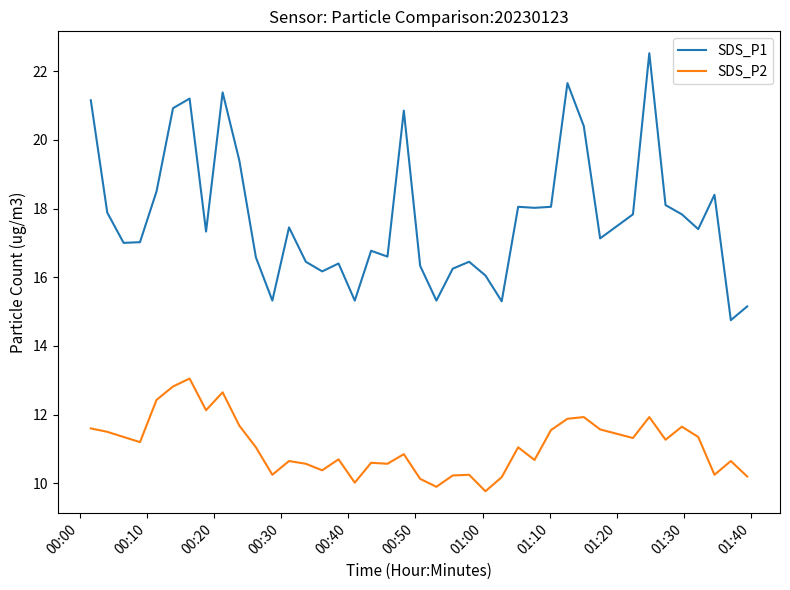

What is the lowest value of the SDS_P1 series?

14.8